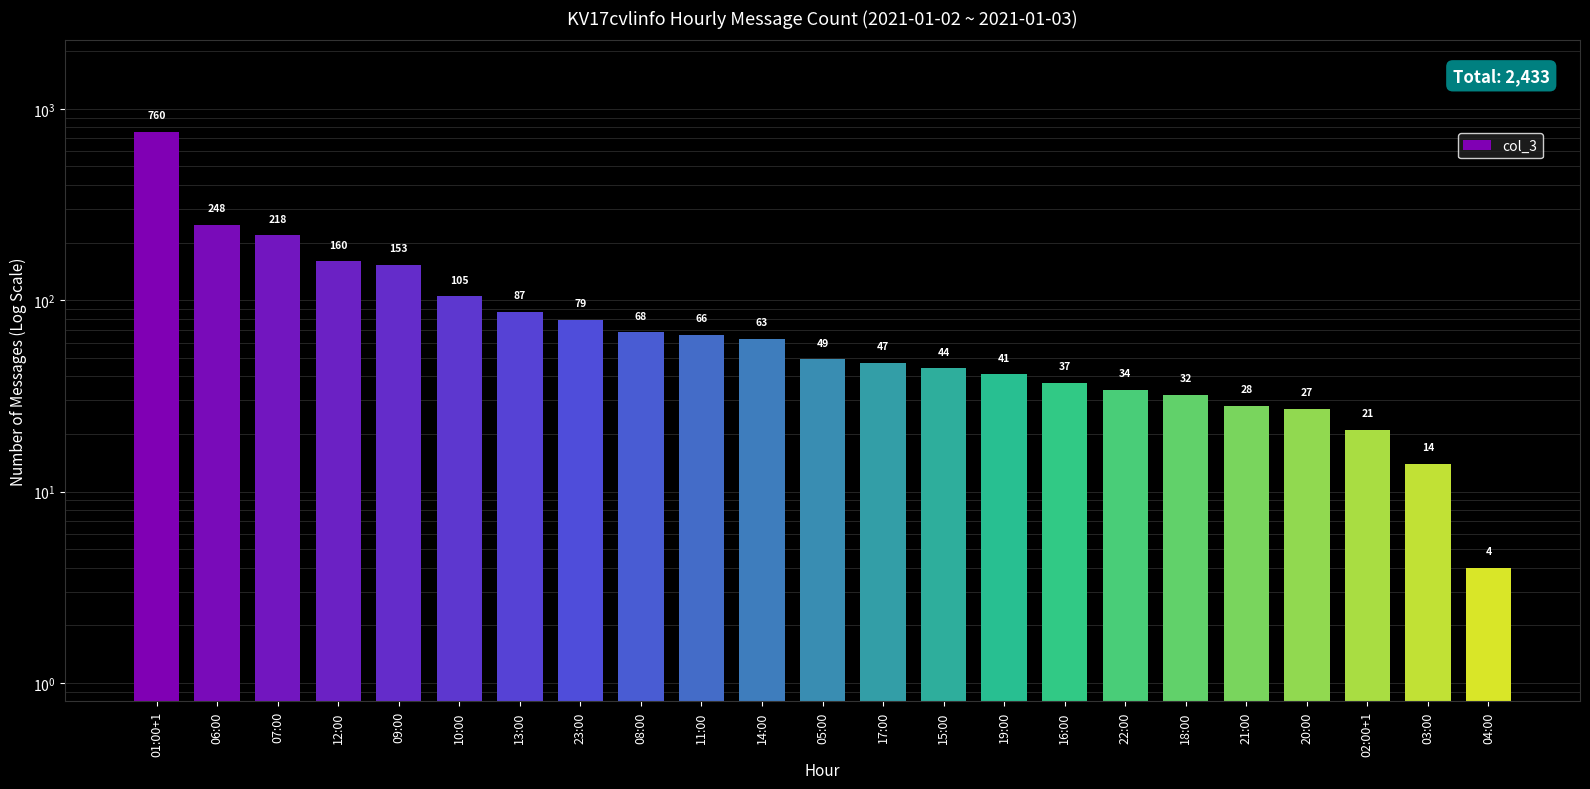

Reading left to right, list all the values displayed in this chart.

760	248	218	160	153	105	87	79	68	66	63	49	47	44	41	37	34	32	28	27	21	14	4